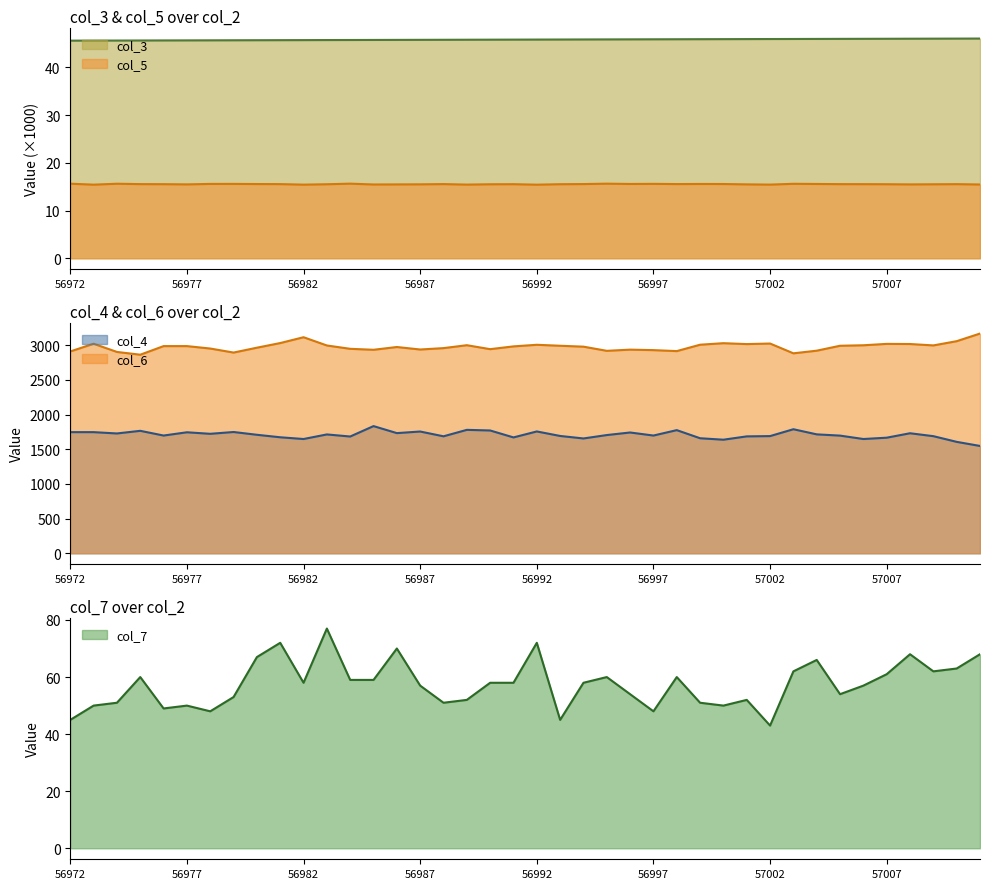

Is it true that col_5 equals 6.0 at 56982?

False